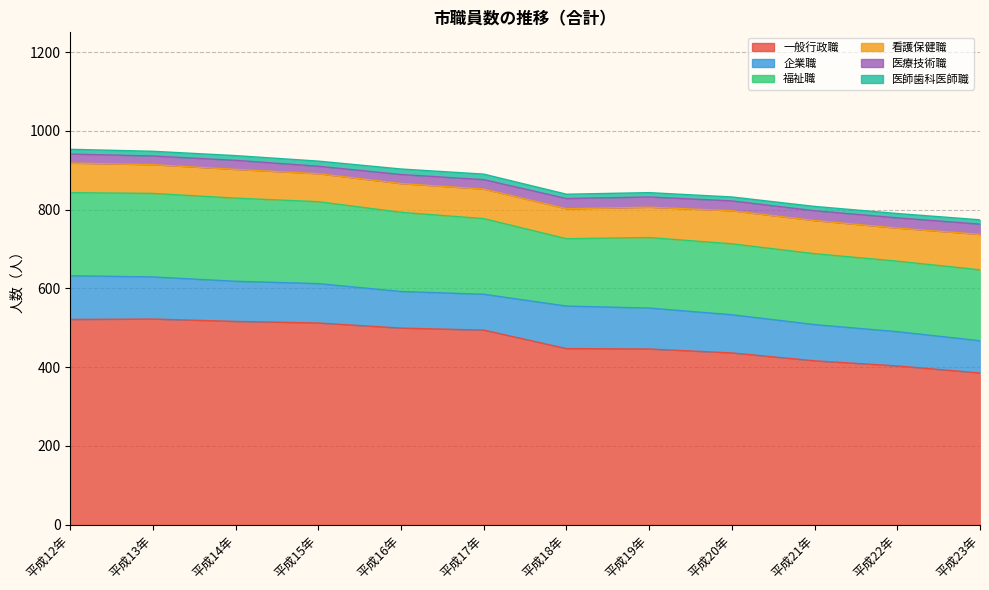

What is the label of the 2nd point from the left?

平成13年